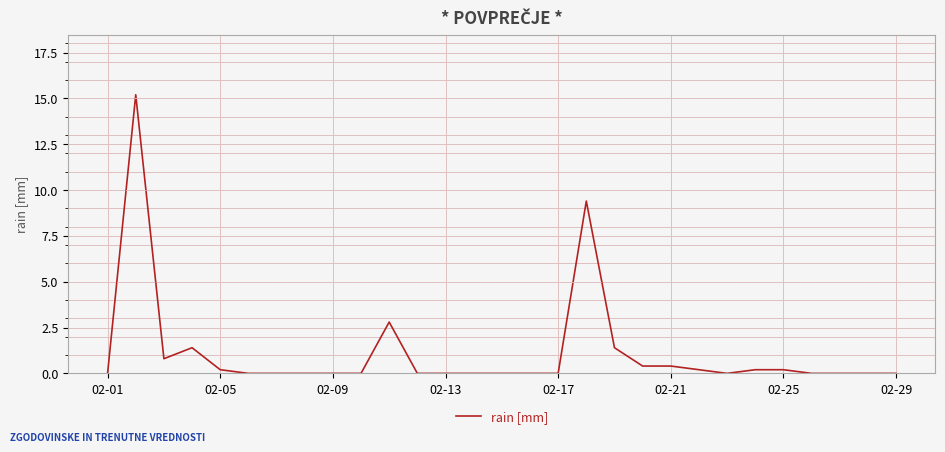

What is the maximum value shown in the chart?

15.2